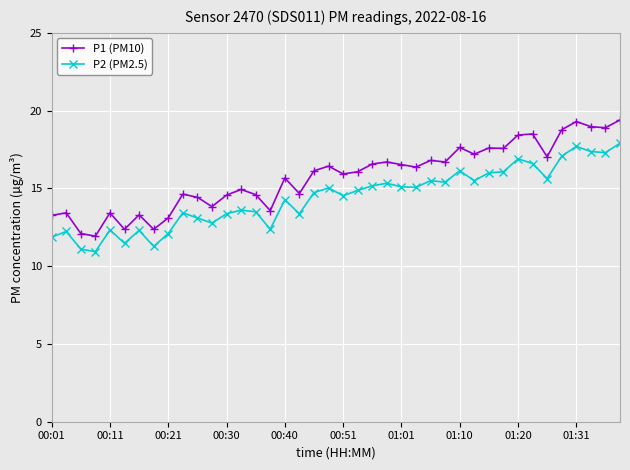

True or false: P1 (PM10) and P2 (PM2.5) intersect in this chart.

False